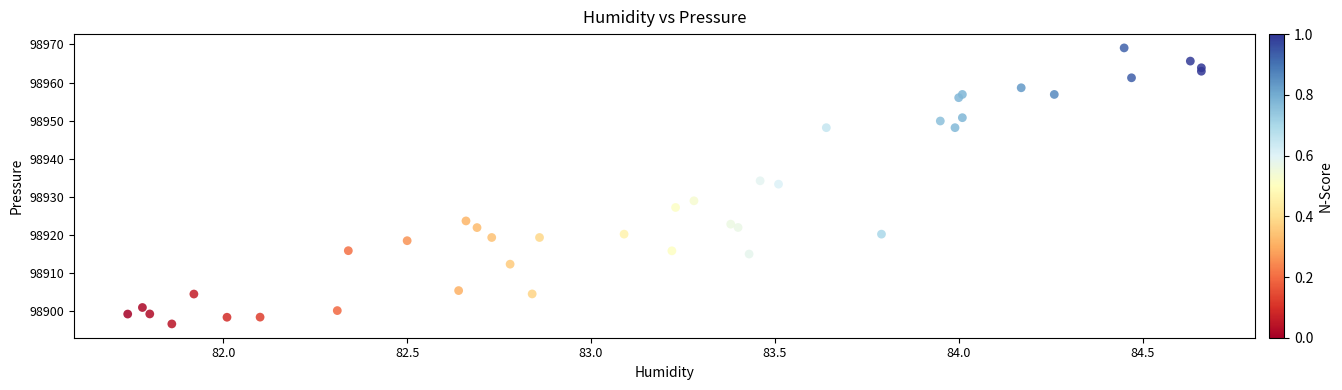

What Y value in the scatter plot is closest to 98932?

98933.3